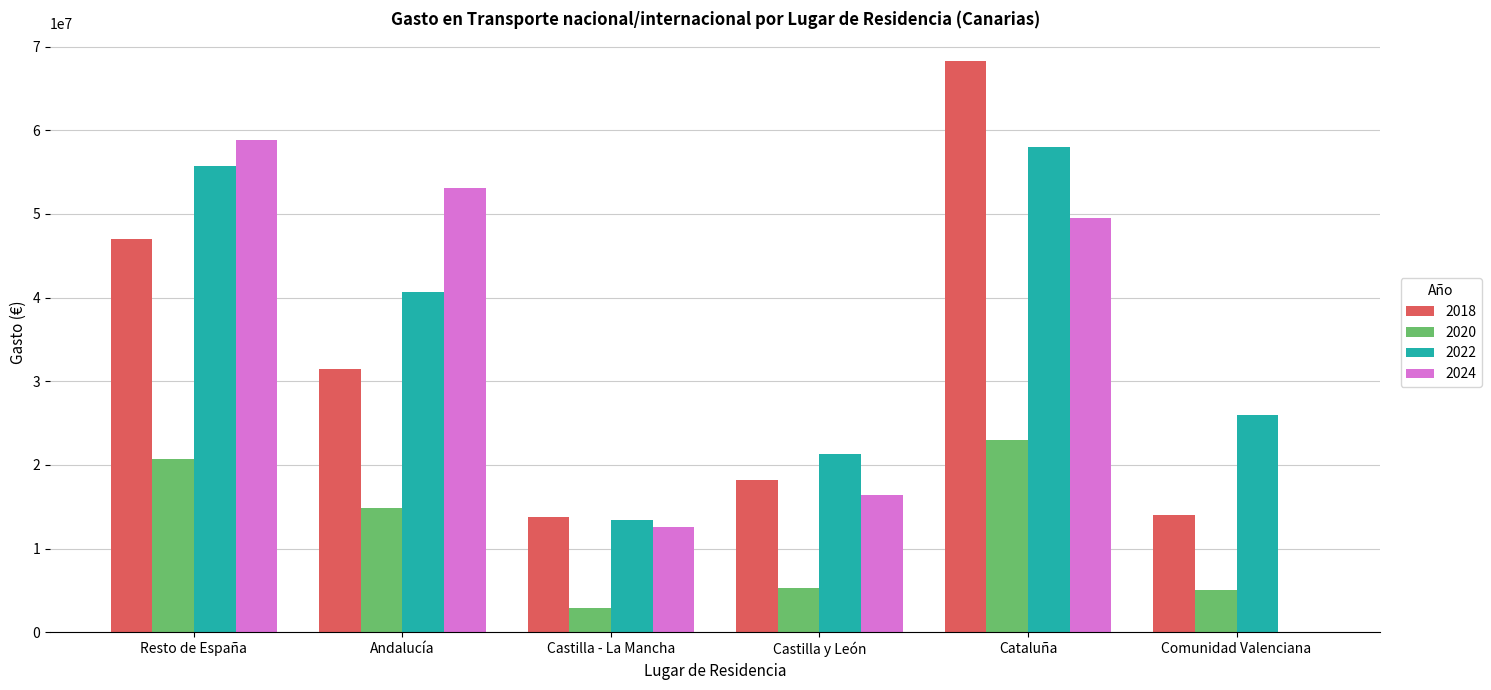

The value of 2020 at Castilla - La Mancha is 2942418.3. True or false?

True